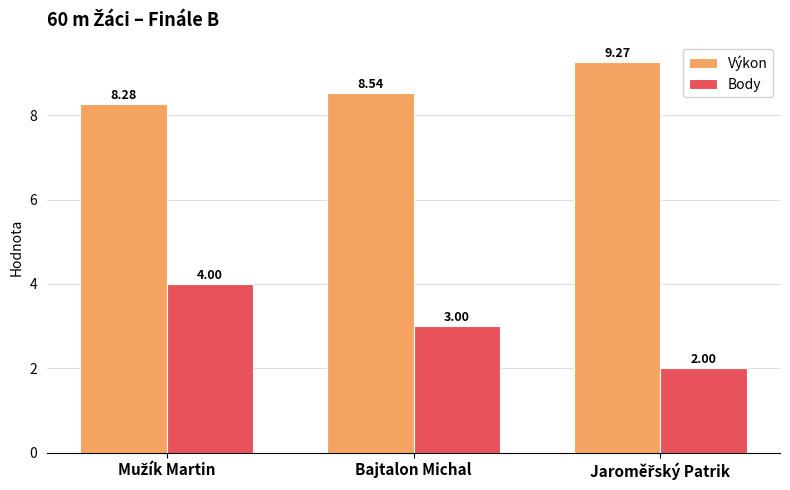

What position from the right is Bajtalon Michal?

2